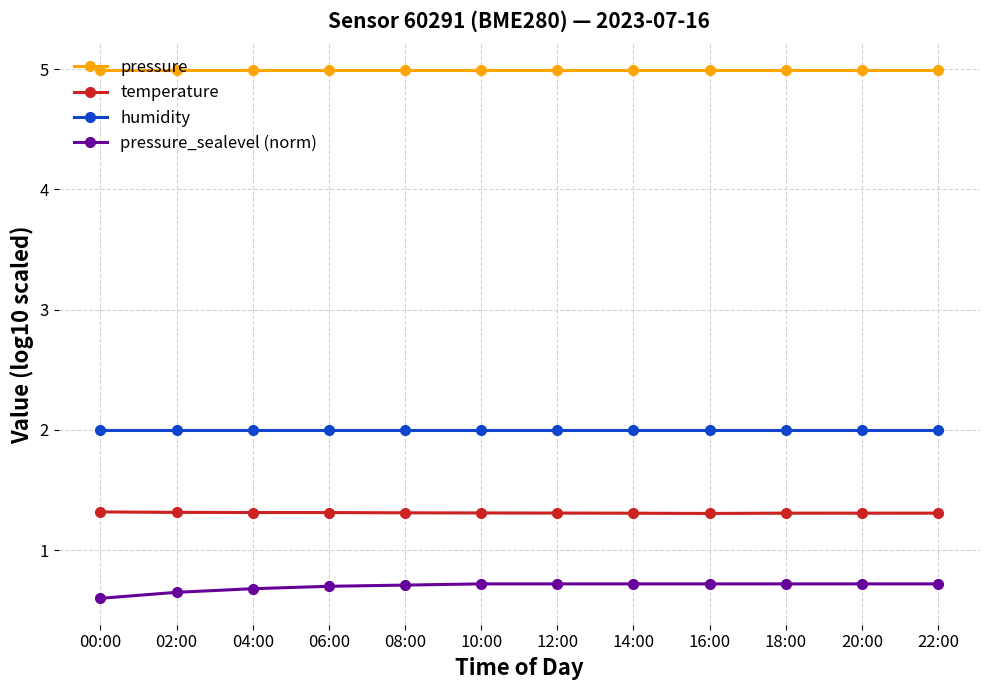

What is the value of the temperature point at the 2nd from the left?

1.3